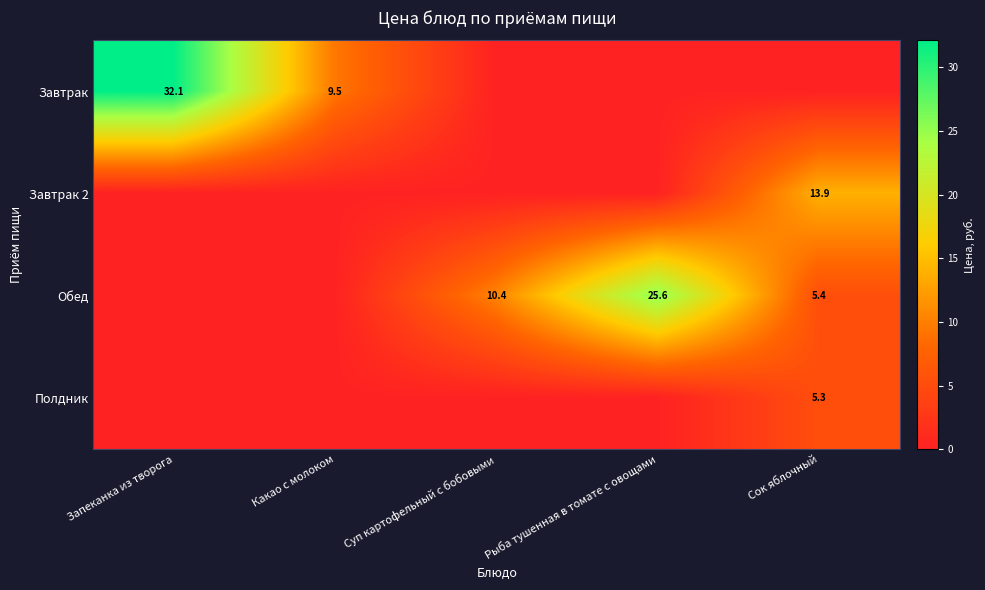

The value of Завтрак at Какао с молоком is 9.5. True or false?

True